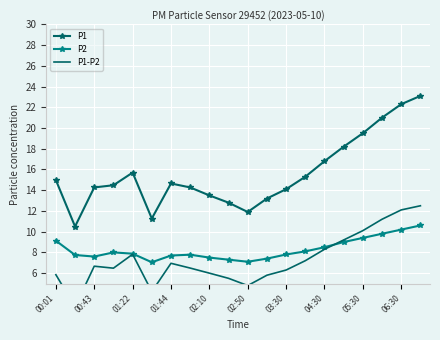

True or false: P2 has more than 1 interior local peaks.

True